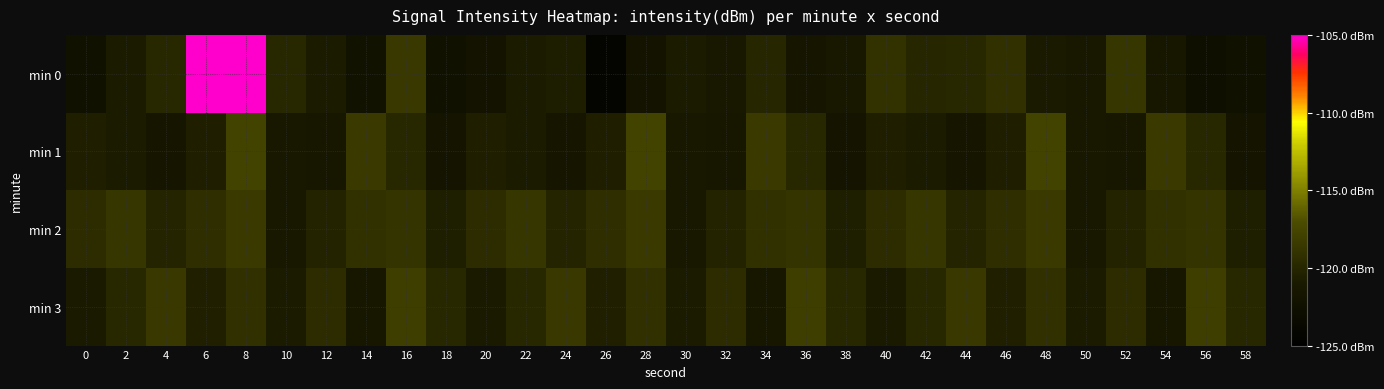

Reading left to right, transcribe all the data shown in this chart.

min 0: 0=-122.3	2=-120.9	4=-119.8	6=-105.0	8=-105.0	10=-119.9	12=-120.9	14=-122.1	16=-118.5	18=-122.2	20=-122.0	22=-120.8	24=-120.8	26=-124.3	28=-122.0	30=-120.8	32=-121.2	34=-120.0	36=-121.5	38=-121.2	40=-119.0	42=-120.0	44=-119.8	46=-119.2	48=-121.0	50=-121.2	52=-118.8	54=-121.3	56=-122.6	58=-122.2
min 1: 0=-120.6	2=-120.8	4=-121.5	6=-120.5	8=-117.7	10=-121.2	12=-121.3	14=-118.4	16=-119.9	18=-121.7	20=-120.6	22=-120.8	24=-121.5	26=-120.5	28=-117.7	30=-121.2	32=-121.3	34=-118.4	36=-119.9	38=-121.7	40=-120.6	42=-120.8	44=-121.5	46=-120.5	48=-117.7	50=-121.2	52=-121.3	54=-118.4	56=-119.9	58=-121.7
min 2: 0=-119.5	2=-118.7	4=-120.1	6=-119.3	8=-118.5	10=-121.2	12=-120.3	14=-119.1	16=-118.9	18=-120.7	20=-119.5	22=-118.7	24=-120.1	26=-119.3	28=-118.5	30=-121.2	32=-120.3	34=-119.1	36=-118.9	38=-120.7	40=-119.5	42=-118.7	44=-120.1	46=-119.3	48=-118.5	50=-121.2	52=-120.3	54=-119.1	56=-118.9	58=-120.7
min 3: 0=-121.0	2=-119.8	4=-118.6	6=-120.4	8=-119.2	10=-120.8	12=-119.6	14=-121.4	16=-118.2	18=-119.8	20=-121.0	22=-119.8	24=-118.6	26=-120.4	28=-119.2	30=-120.8	32=-119.6	34=-121.4	36=-118.2	38=-119.8	40=-121.0	42=-119.8	44=-118.6	46=-120.4	48=-119.2	50=-120.8	52=-119.6	54=-121.4	56=-118.2	58=-119.8